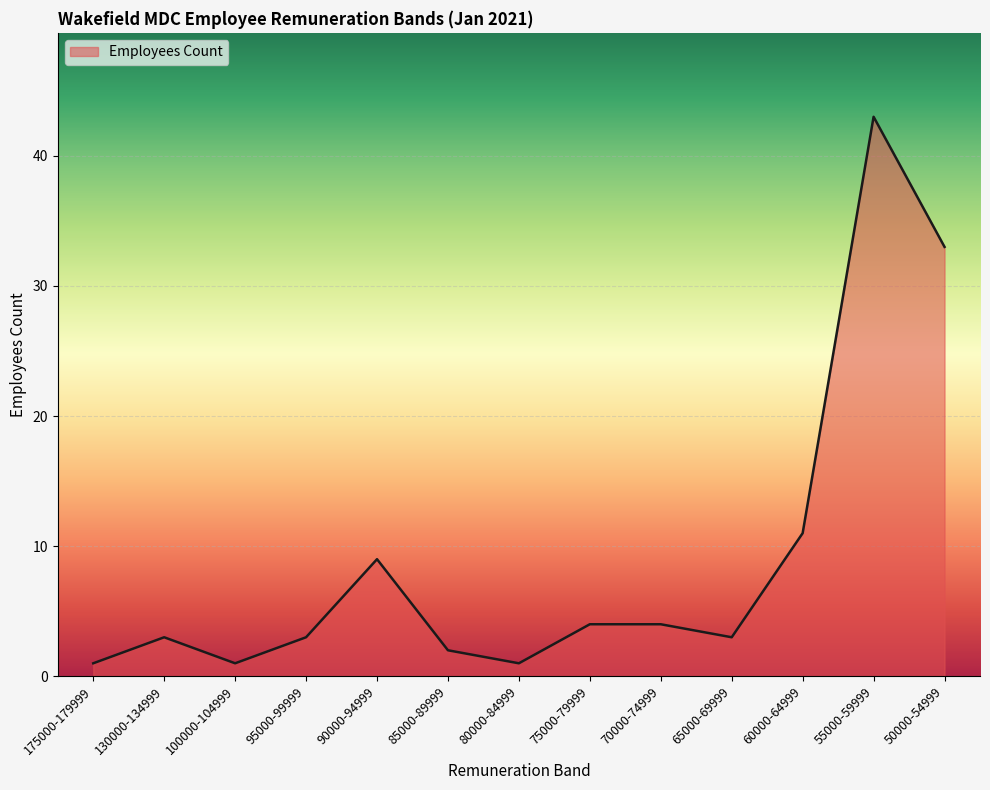

Which category has the highest value across all series?

55000-59999